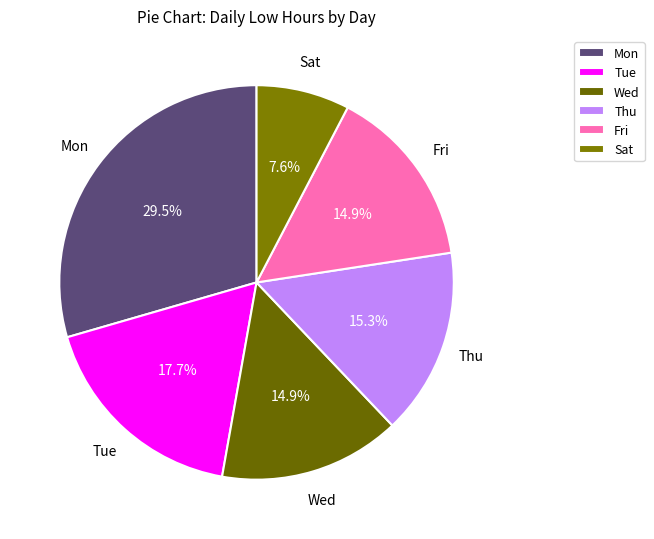

What is the ratio of the value at Fri to the value at Wed?

1.0